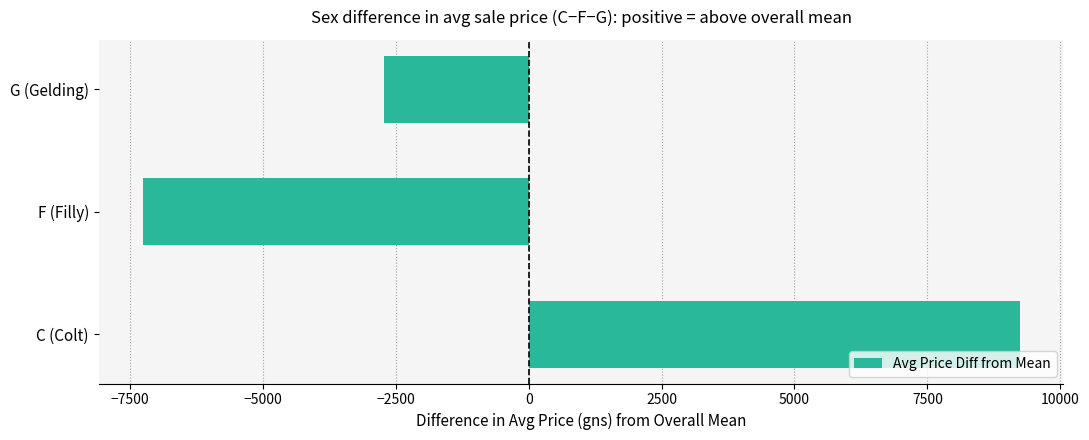

What is the sum of all values?

-756.0